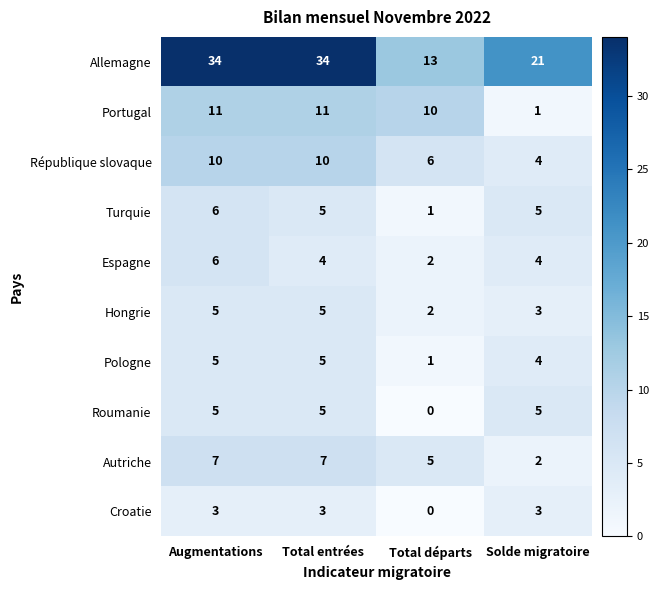

What is the difference between the maximum and minimum values in the République slovaque series?

6